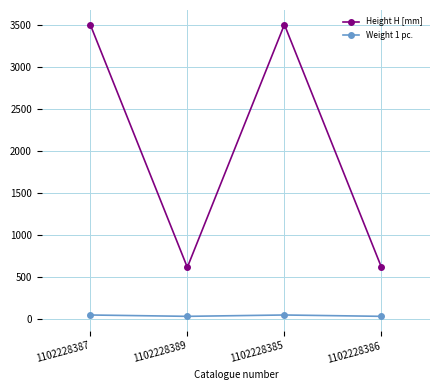

The value of Weight 1 pc. at 1102228386 is 29. True or false?

True